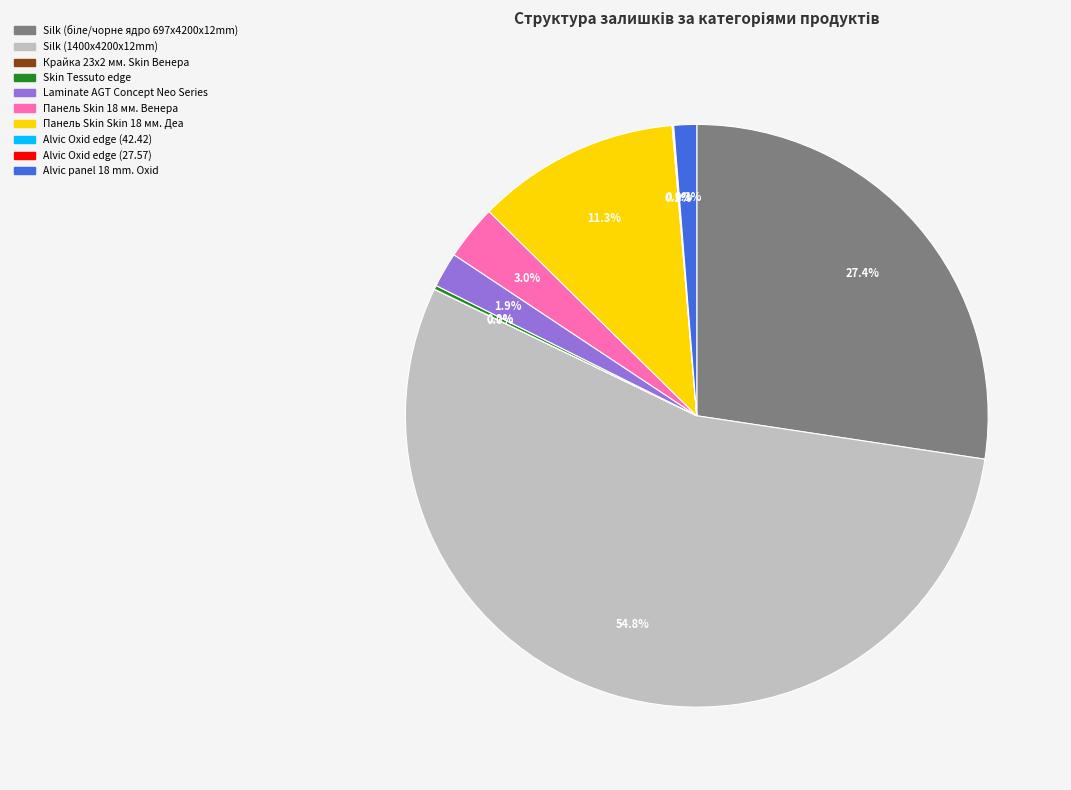

Does any single category account for the majority?

Yes